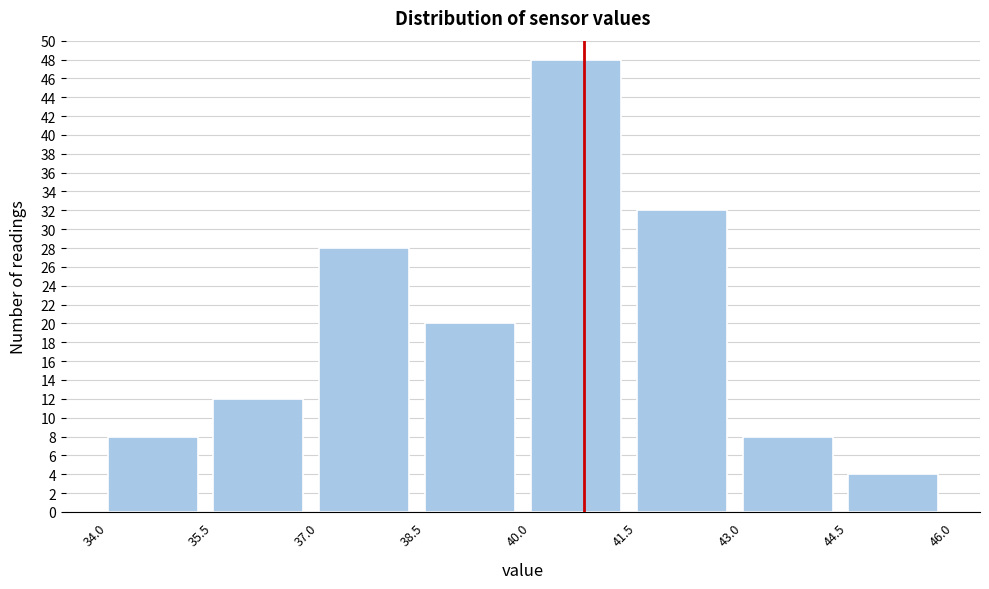

Reading left to right, list every bar in this chart as the range it spans on the x-axis followed by its height. The values are not printed on the chart, so give them approximately, as read against the axis.

34.0 to 35.5: 8
35.5 to 37.0: 12
37.0 to 38.5: 28
38.5 to 40.0: 20
40.0 to 41.5: 48
41.5 to 43.0: 32
43.0 to 44.5: 8
44.5 to 46.0: 4